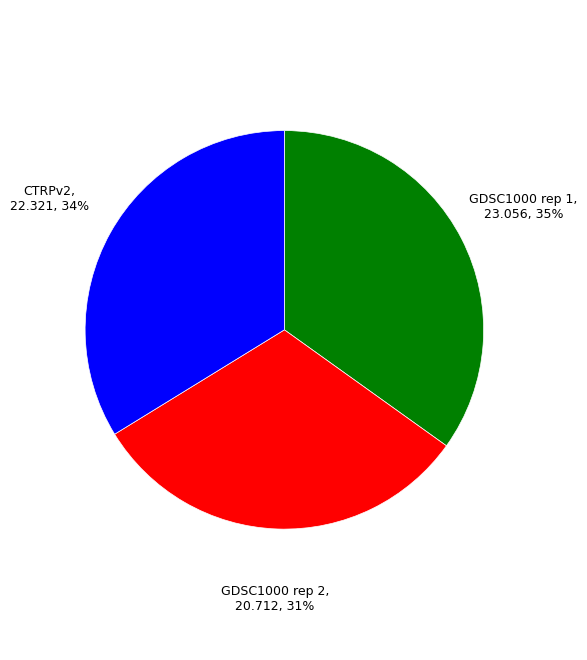

How many slices are in this pie chart?

3